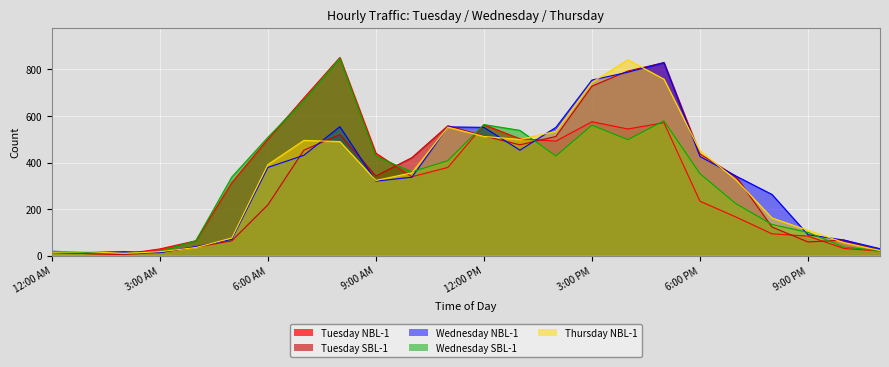

What are all the series names shown in the legend?

Tuesday NBL-1, Tuesday SBL-1, Wednesday NBL-1, Wednesday SBL-1, Thursday NBL-1